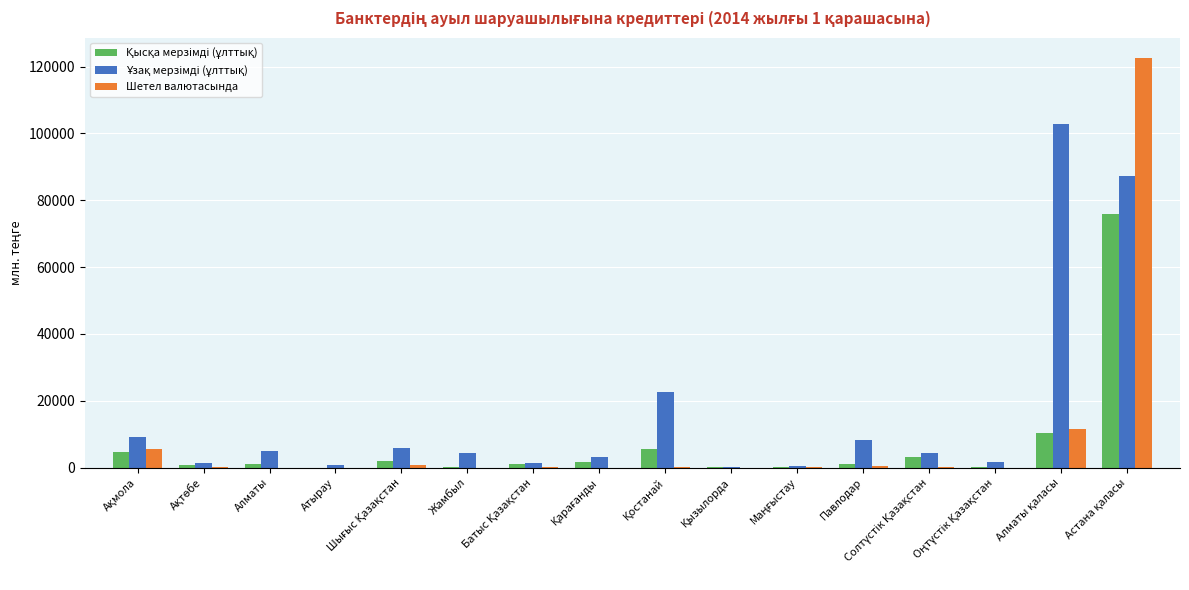

What is the average value of the Шетел валютасында series?

8859.4